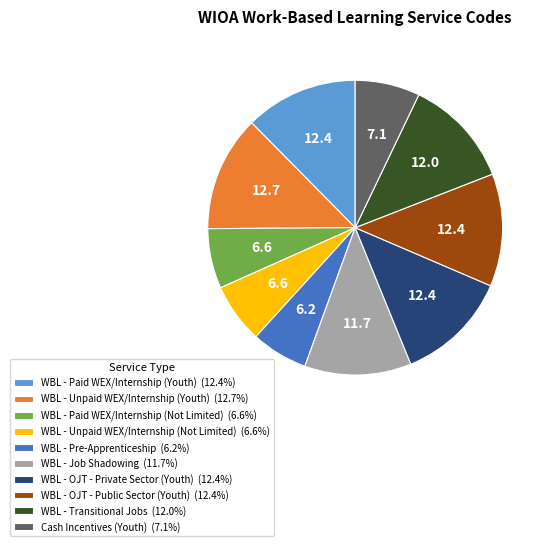

The WBL - Unpaid WEX/Internship (Youth) slice represents 13% of the pie. True or false?

True